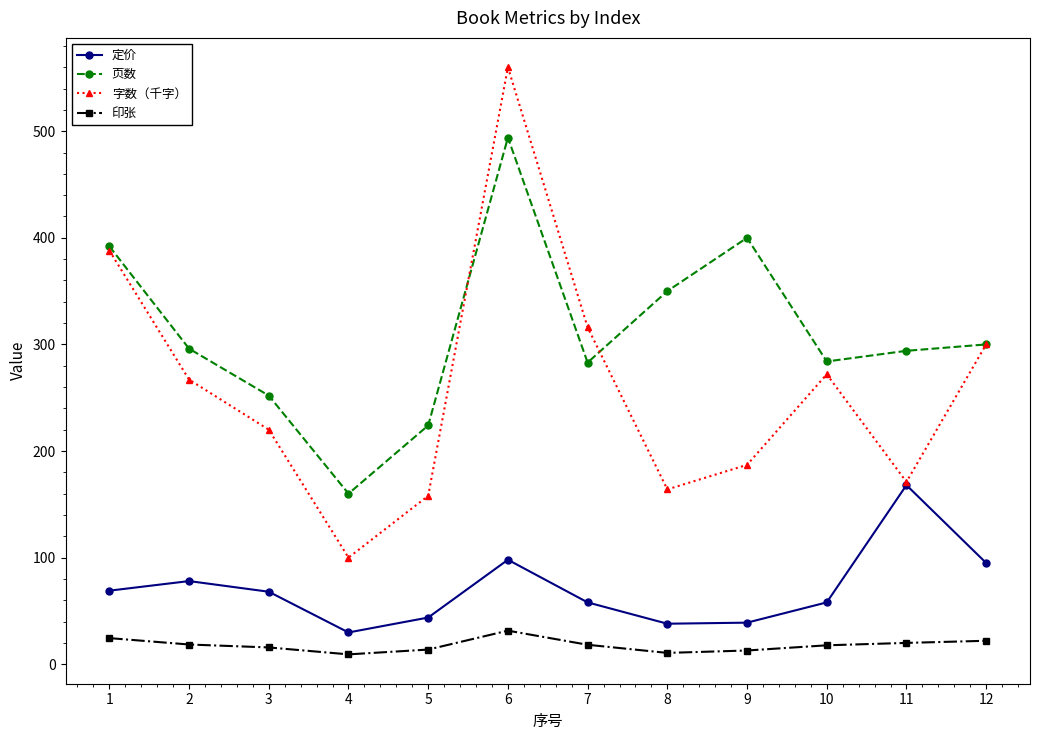

In 字数（千字）, how many points are lower than both neighbors (excluding endpoints)?

3